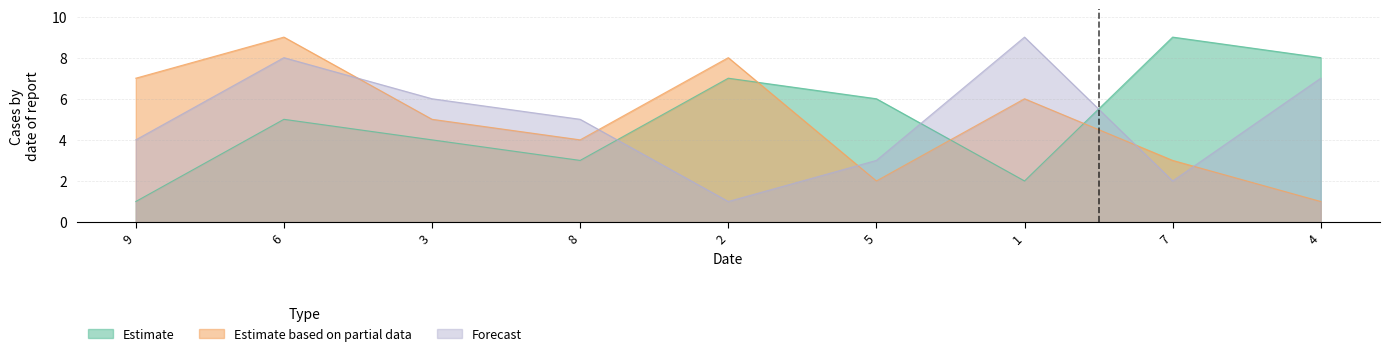

Which has a higher value, 3 or 6?

6